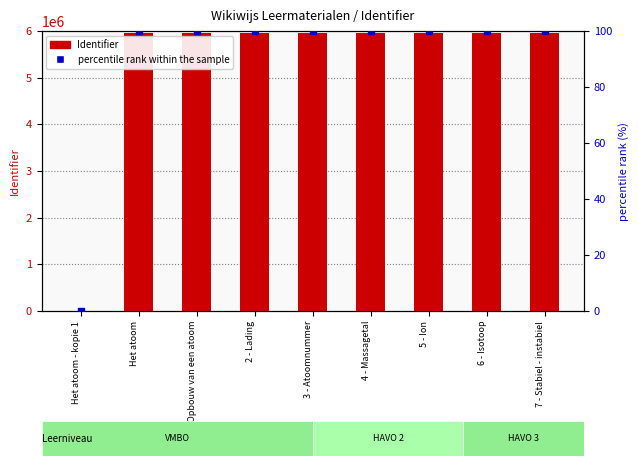

Which series reaches the maximum Y coordinate?

Identifier